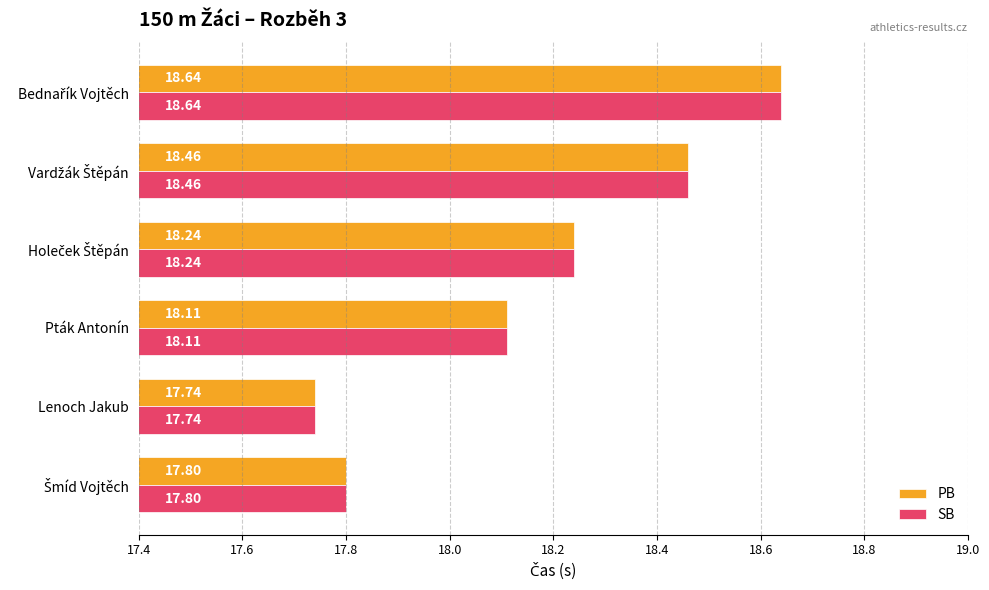

What is the total value across all series at Pták Antonín?

36.2